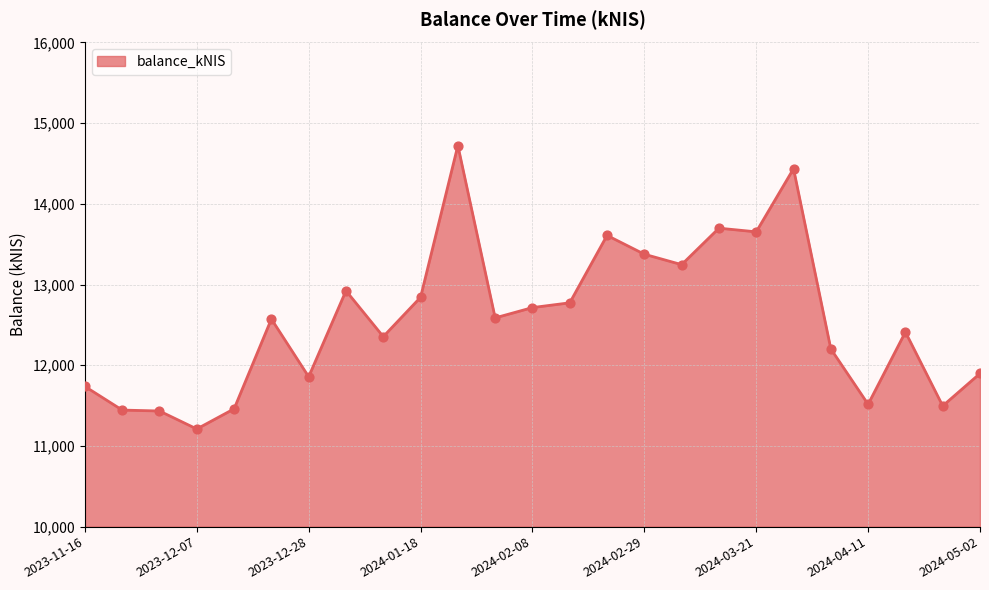

What is the difference between the maximum and minimum values?

3512.5